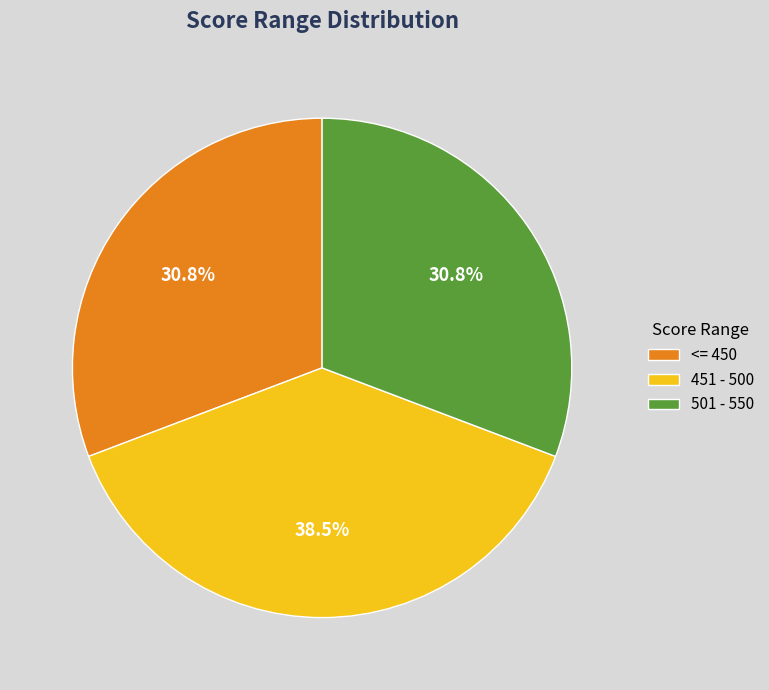

Which category has the biggest portion of the pie?

451 - 500